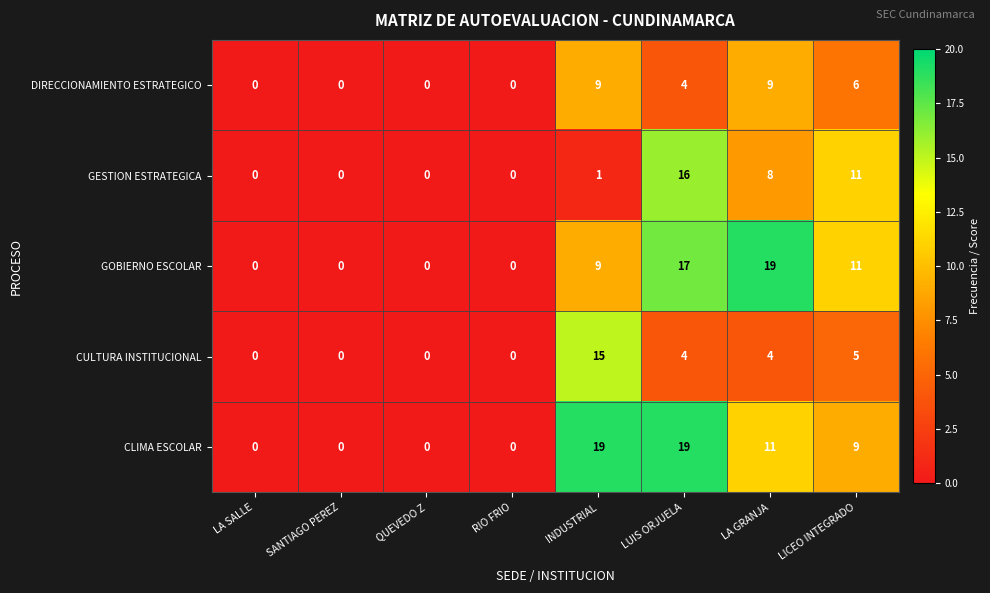

What is the difference between the highest and lowest values at INDUSTRIAL?

18